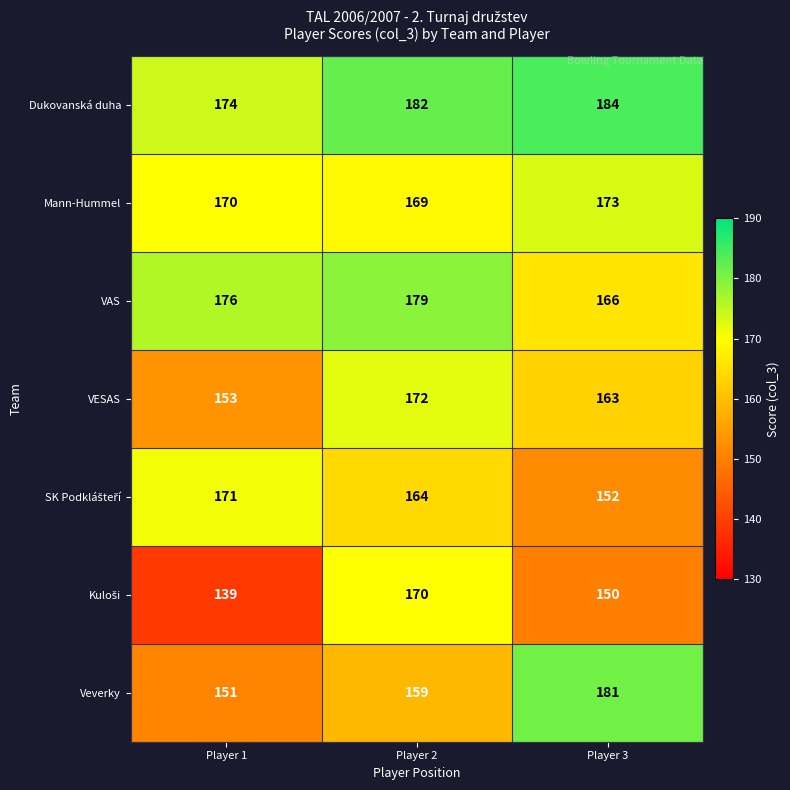

What is the difference between the maximum and minimum values in the Dukovanská duha series?

10